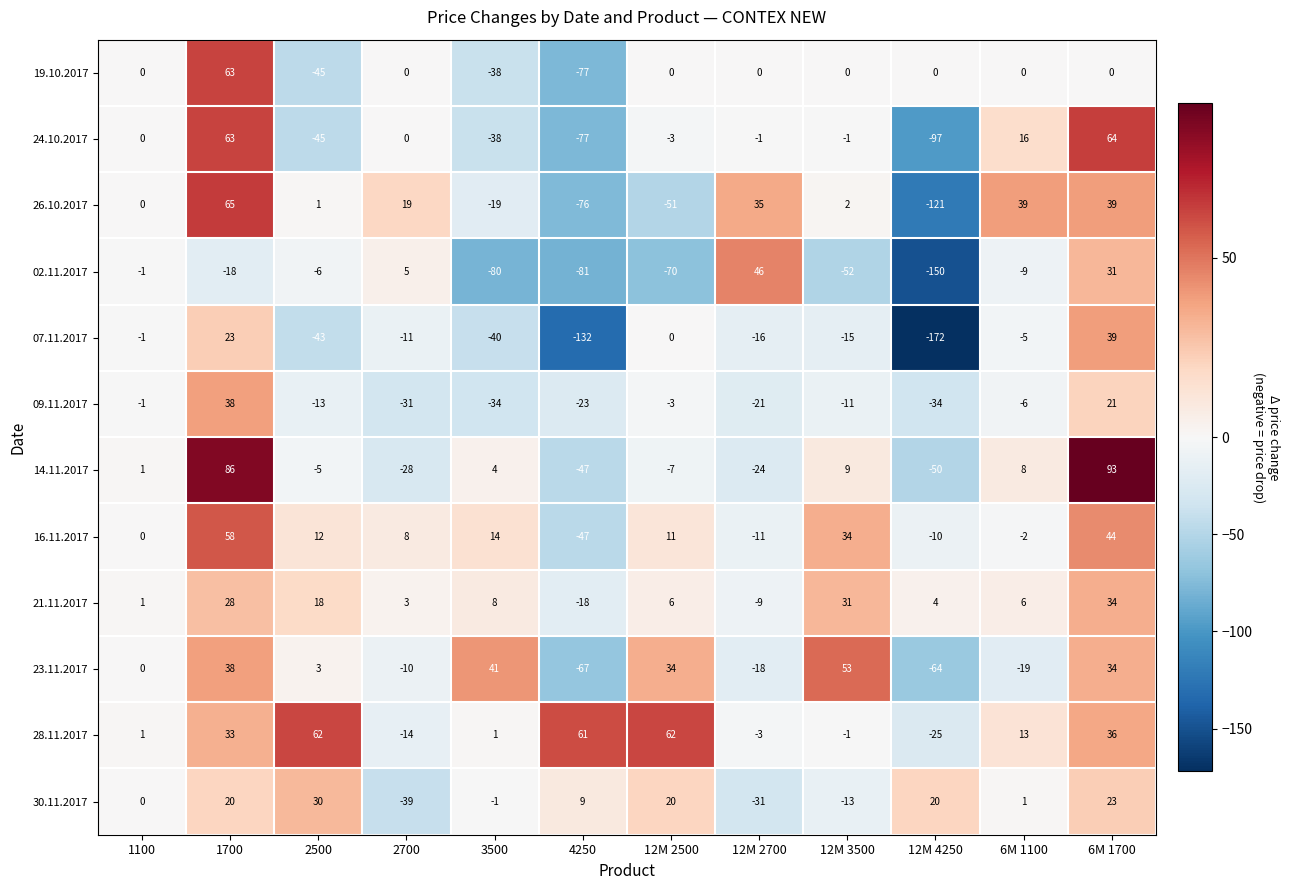

What is the sum of the 21.11.2017 values at 12M 4250 and 12M 2700?

-5